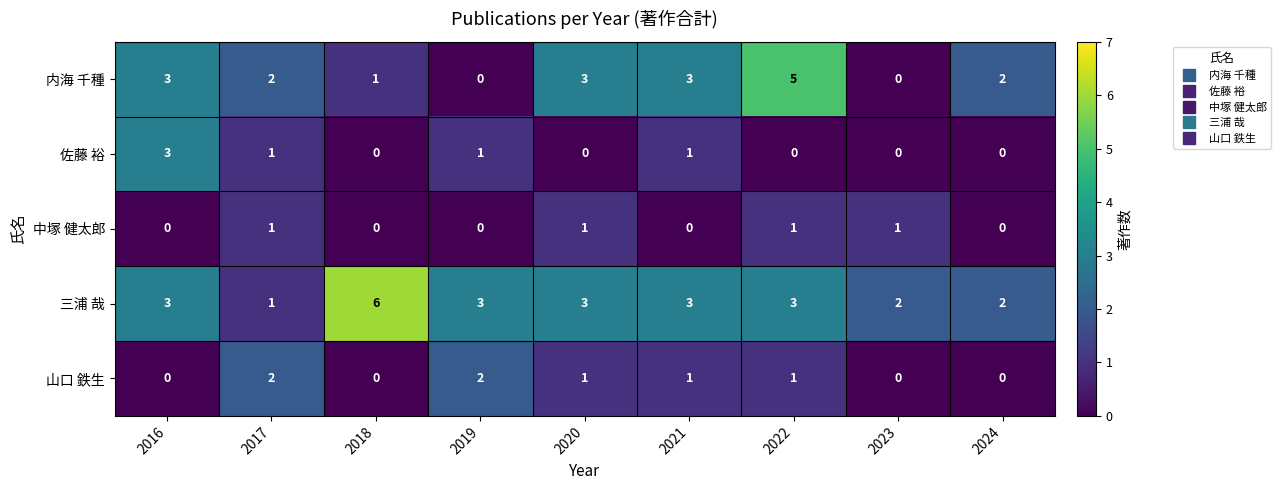

What is the difference between the highest and lowest values at 2021?

3